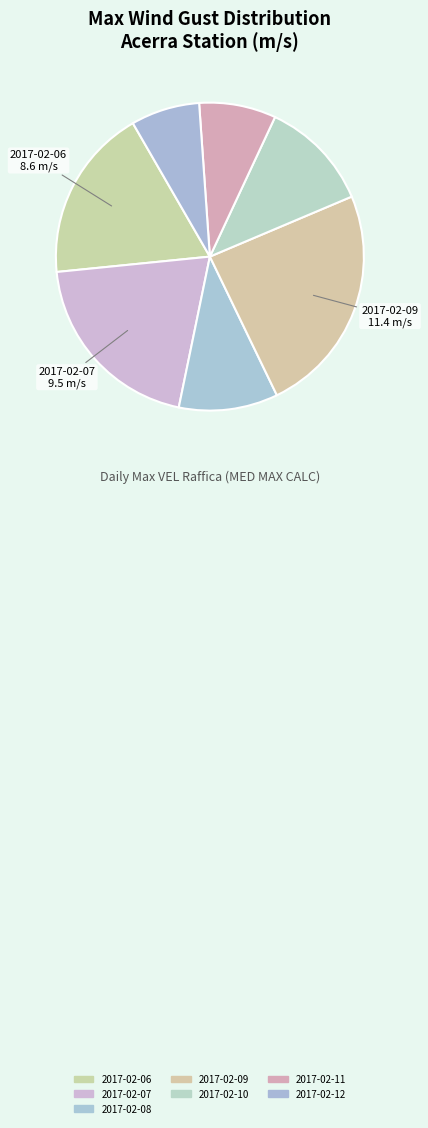

What is the largest slice in the pie chart?

2017-02-09